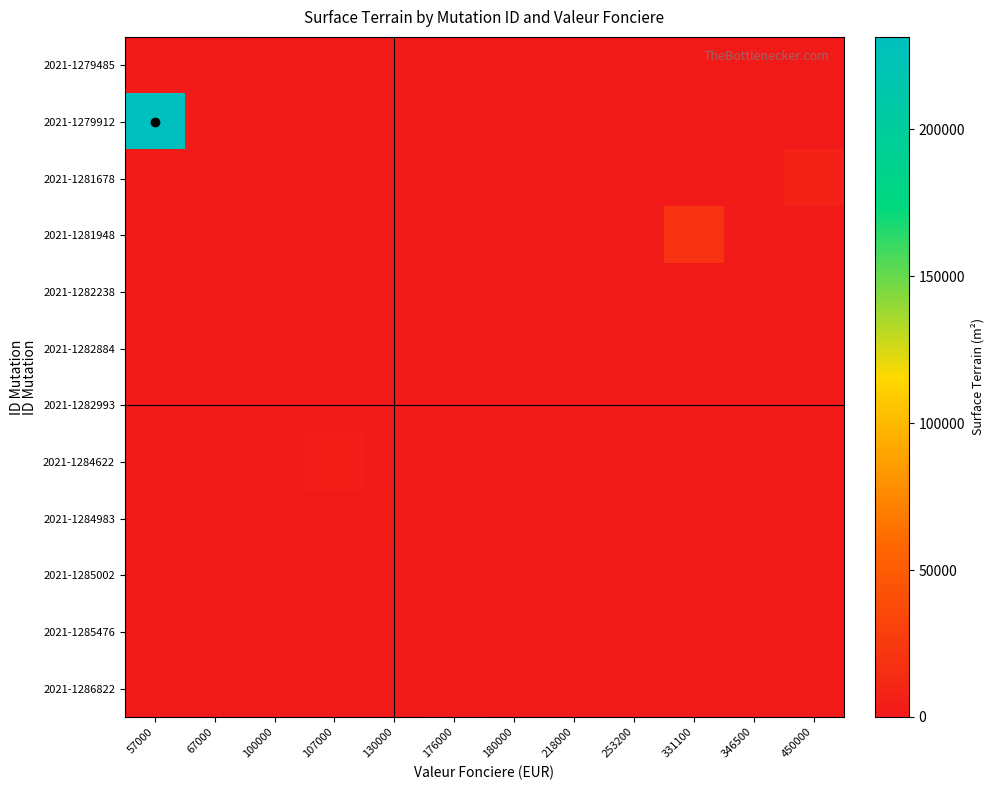

How many distinct data groups are displayed?

12